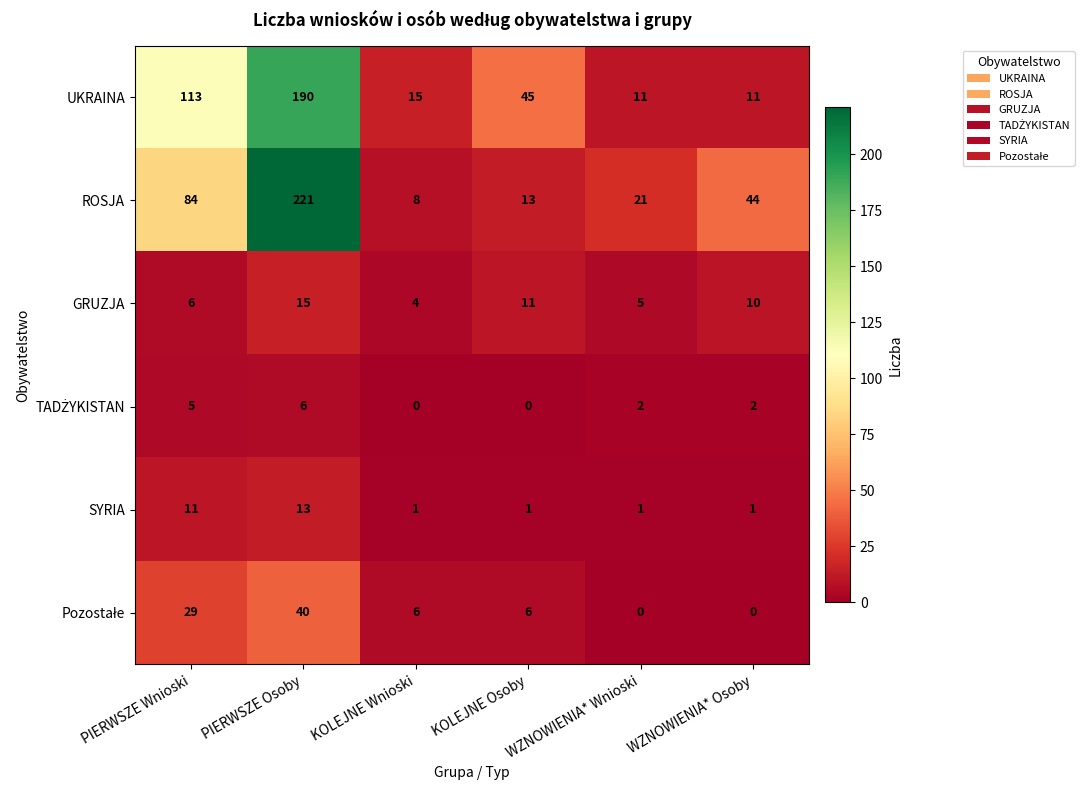

True or false: UKRAINA has a value of 3 at WZNOWIENIA* Wnioski.

False